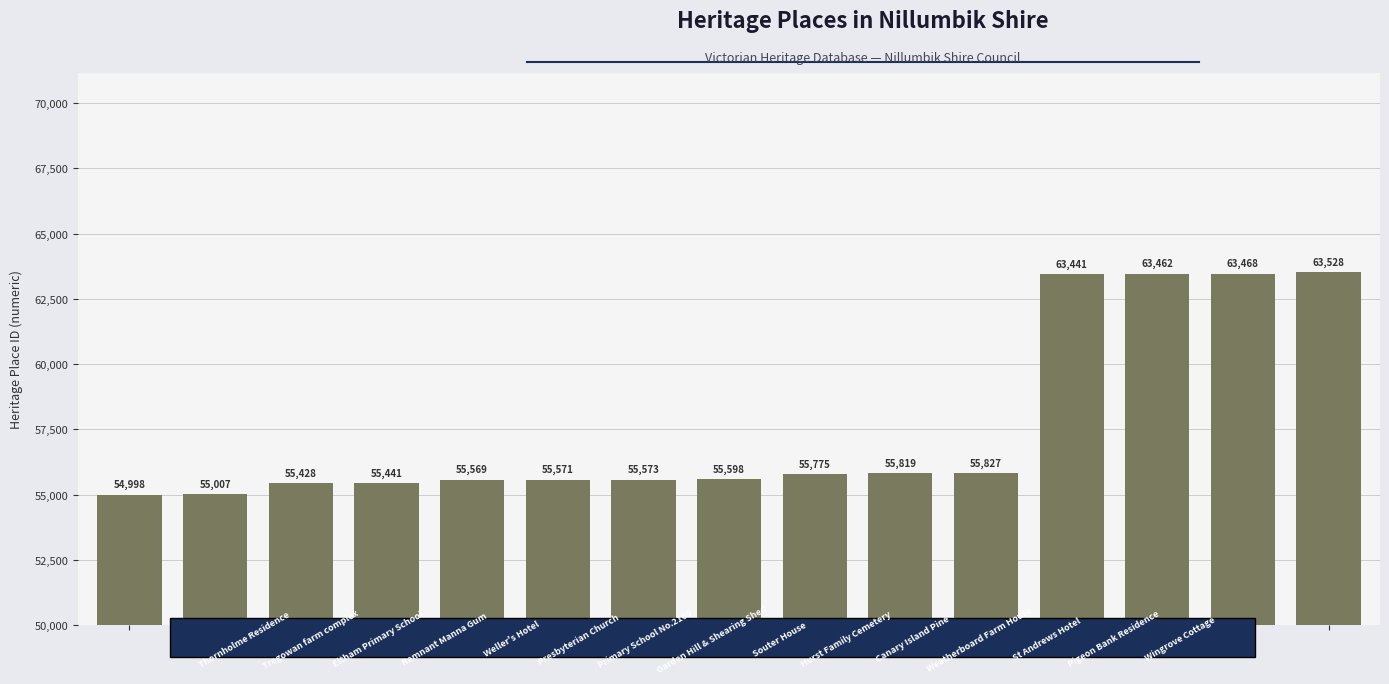

What is the smallest value displayed?

54998